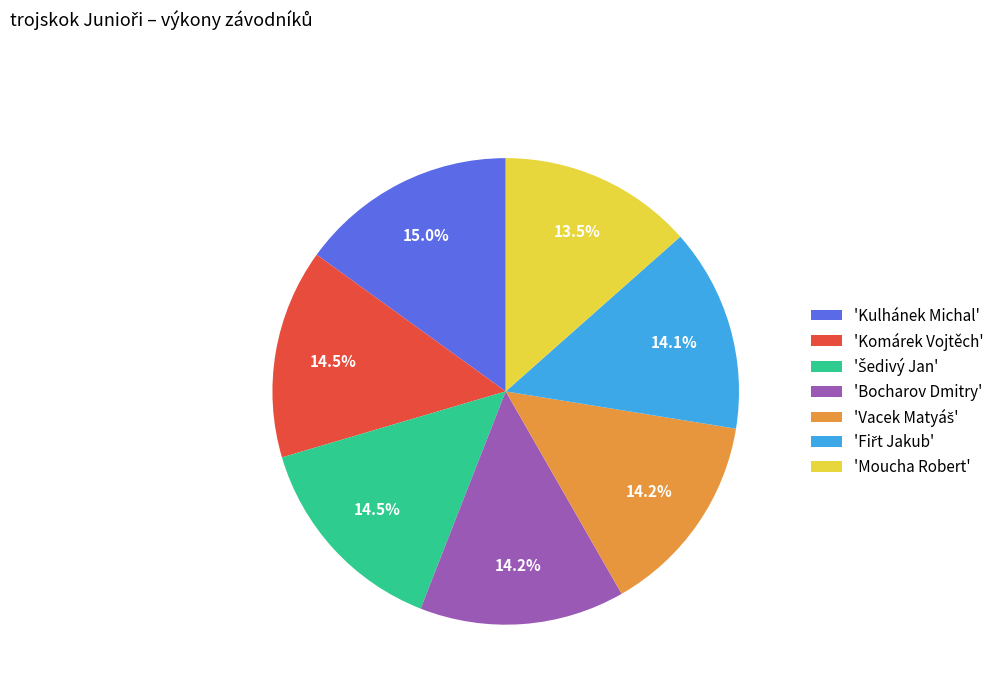

Is the sum of 'Komárek Vojtěch' and 'Moucha Robert' greater than half?

No